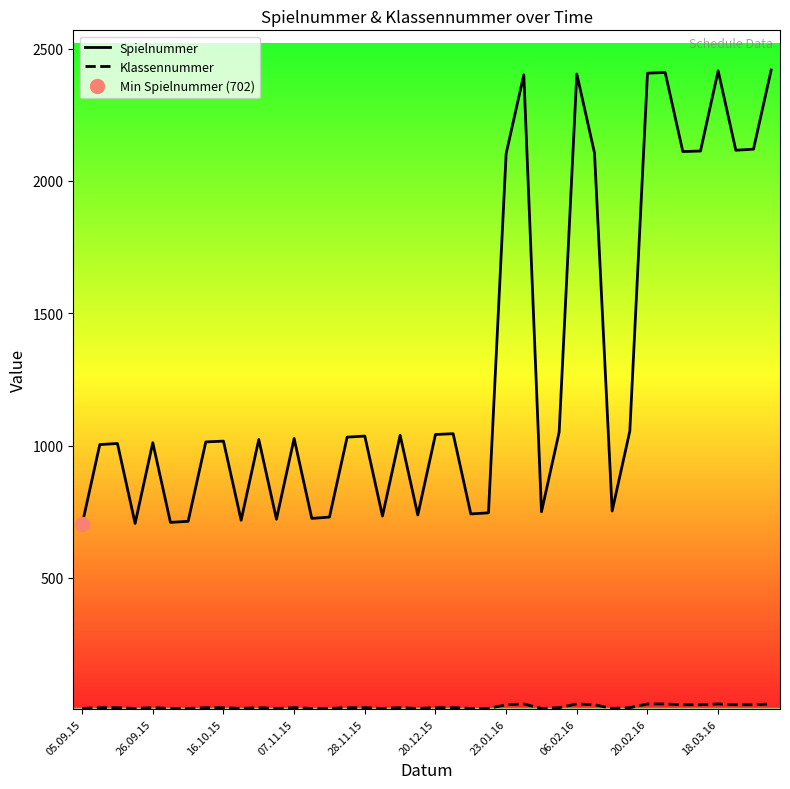

How many data points in Spielnummer are less than 1027?

20